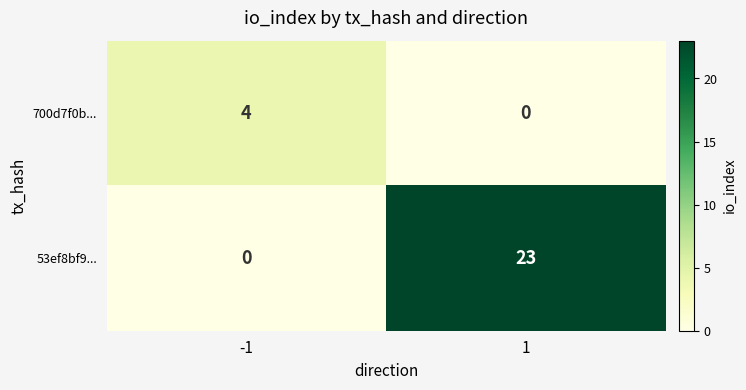

Reading right to left, transcribe all the data shown in this chart.

700d7f0b...: 1=0	-1=4
53ef8bf9...: 1=23	-1=0